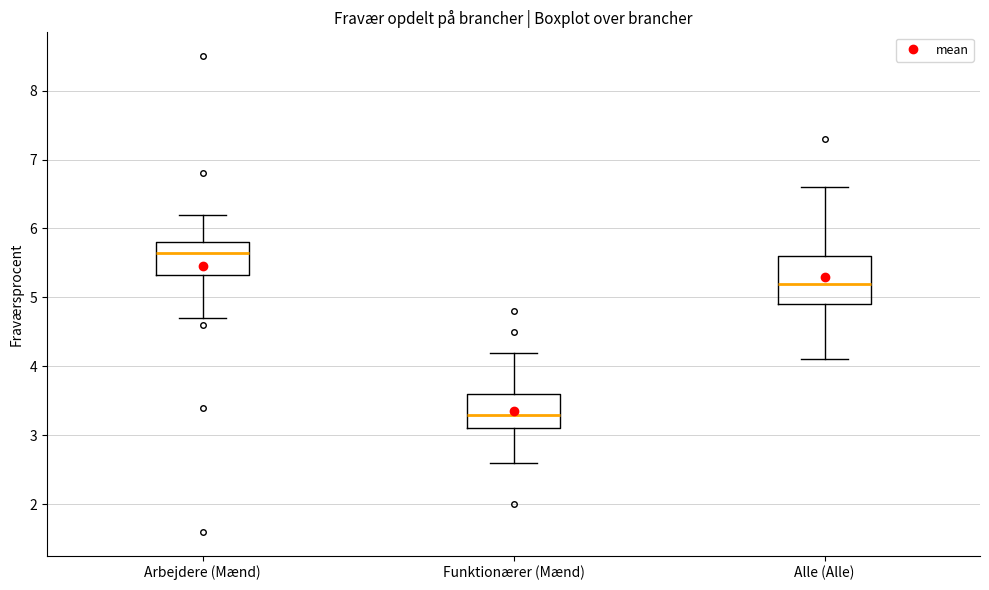

Reading left to right, transcribe this box plot: for each box, give where its median line is, the range the box spans, and where its two whiskers end, as read against the y-axis. The values are not printed on the chart, so give them approximately, as read against the axis.

Arbejdere (Mænd): median 5.7, box 5.3 to 5.8, whiskers 4.7 to 6.2
Funktionærer (Mænd): median 3.3, box 3.1 to 3.6, whiskers 2.6 to 4.2
Alle (Alle): median 5.2, box 4.9 to 5.6, whiskers 4.1 to 6.6